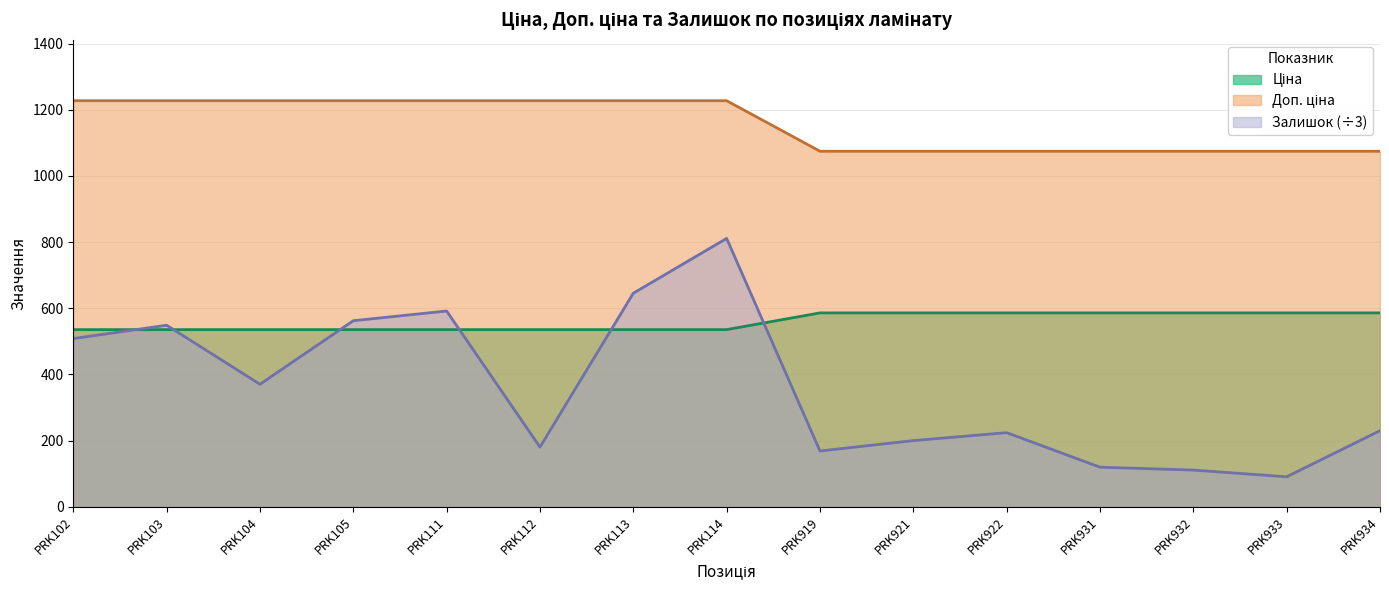

At which category is the sum across all series the highest?

PRK114